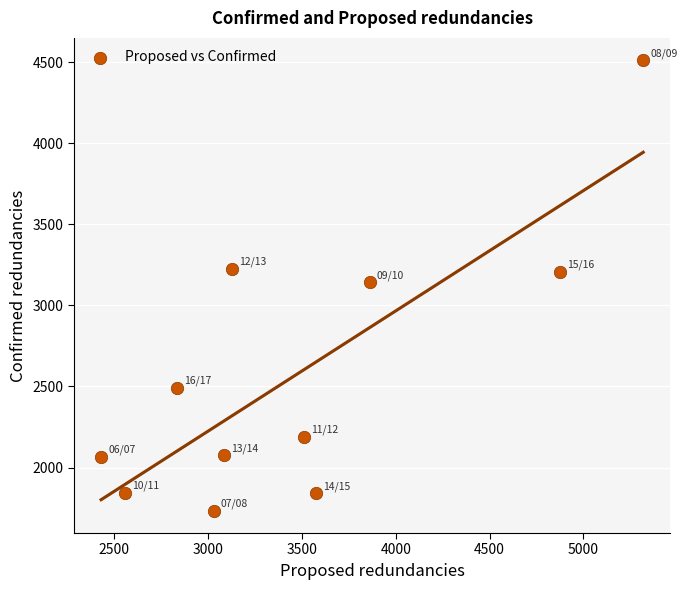

What is the range of Y values (max minus min)?

2776